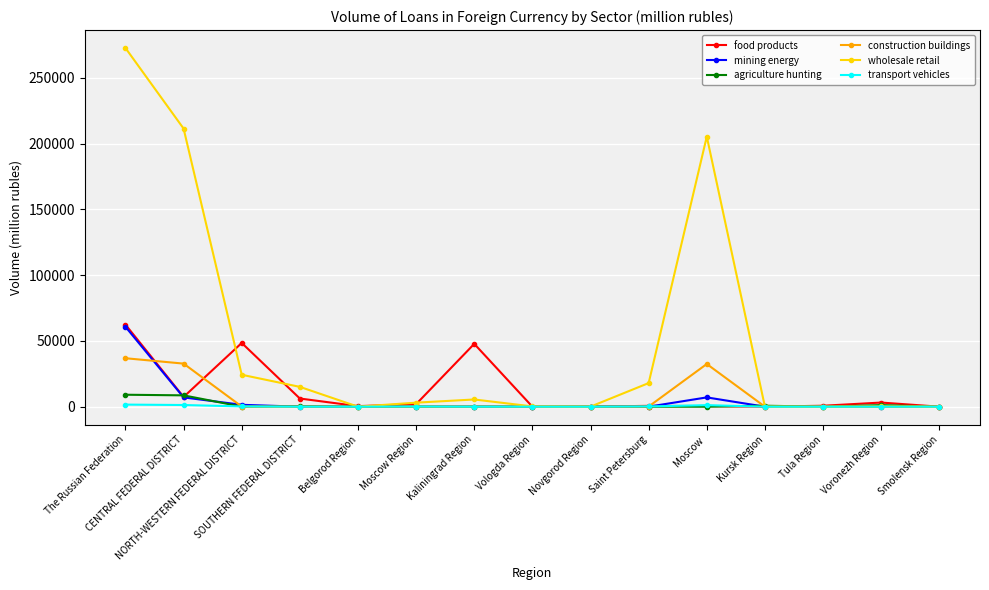

What is the sum of the mining energy values at Novgorod Region and The Russian Federation?

60733